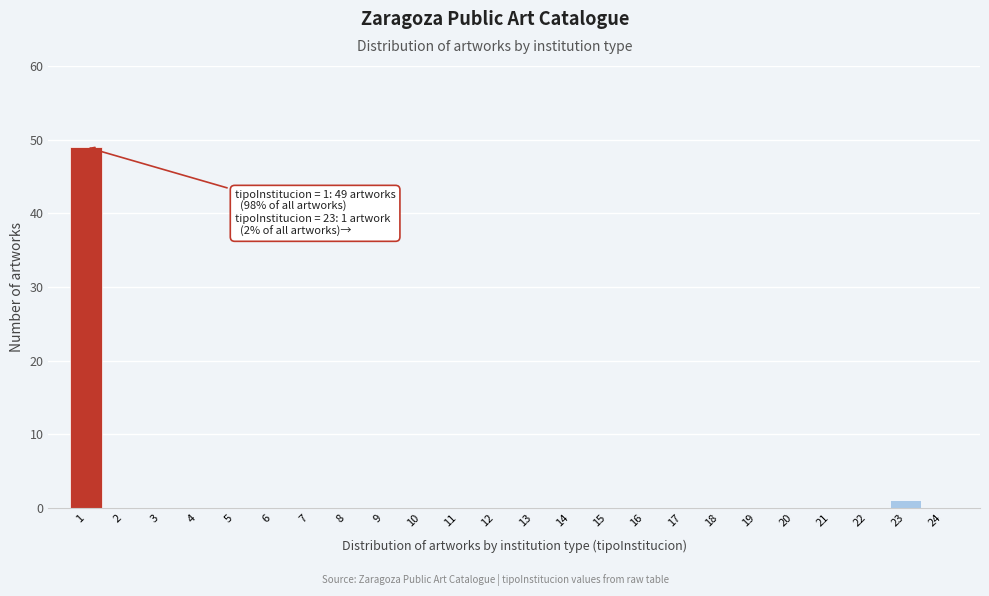

Reading left to right, transcribe all the data shown in this chart.

1=49	2=0	3=0	4=0	5=0	6=0	7=0	8=0	9=0	10=0	11=0	12=0	13=0	14=0	15=0	16=0	17=0	18=0	19=0	20=0	21=0	22=0	23=1	24=0